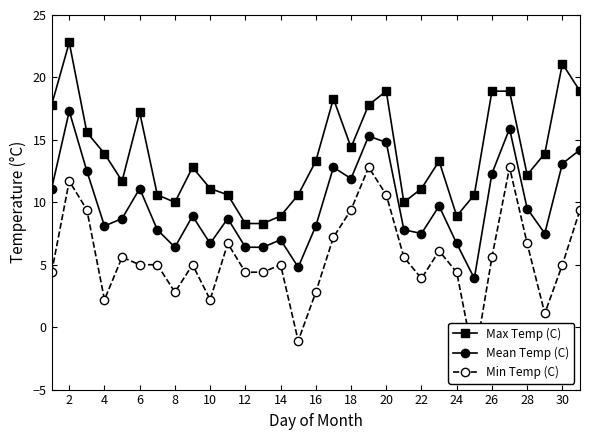

True or false: Max Temp (C) and Mean Temp (C) cross at least once.

False